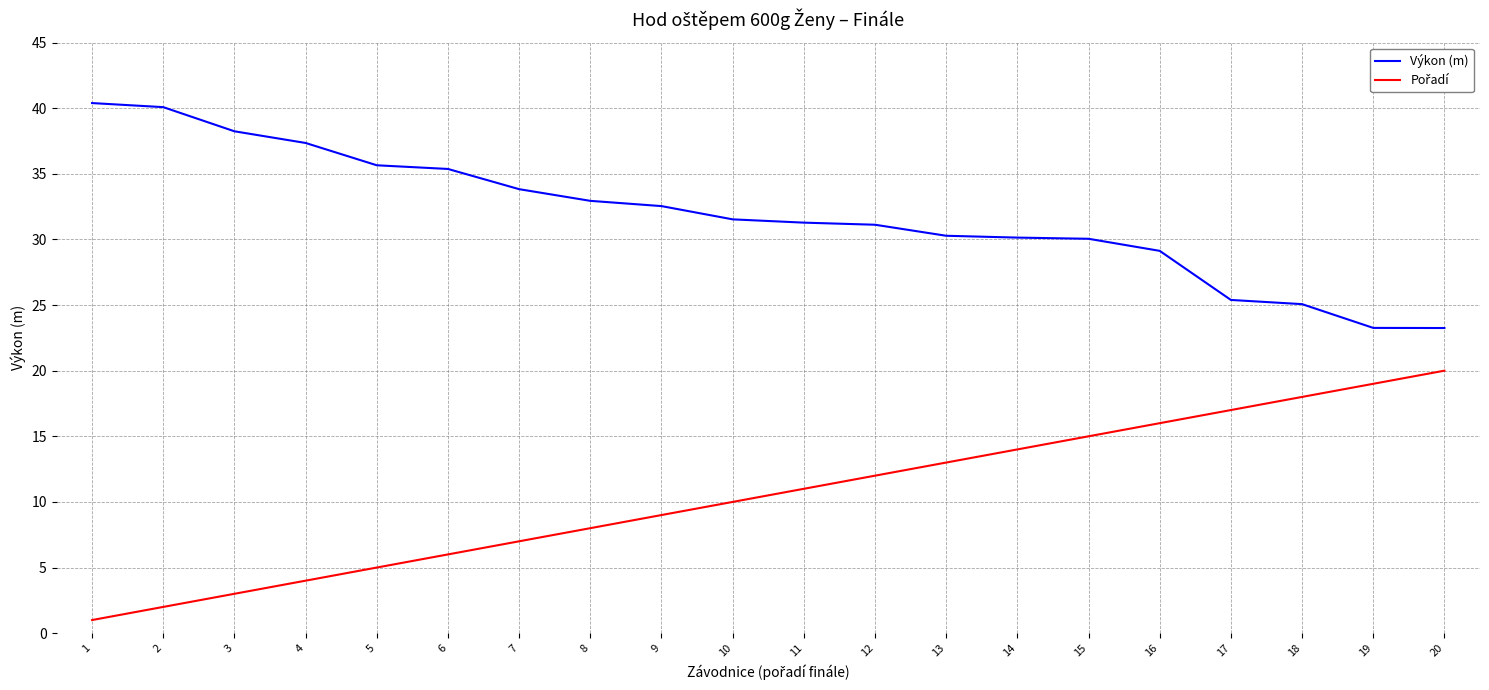

What is the total value across all series at 17?

42.4